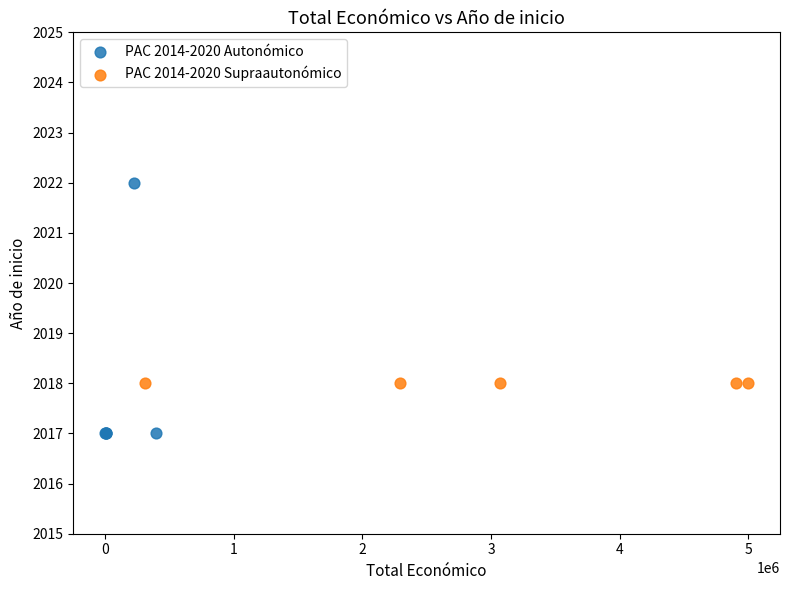

Which series reaches the minimum Y coordinate?

PAC 2014-2020 Autonómico